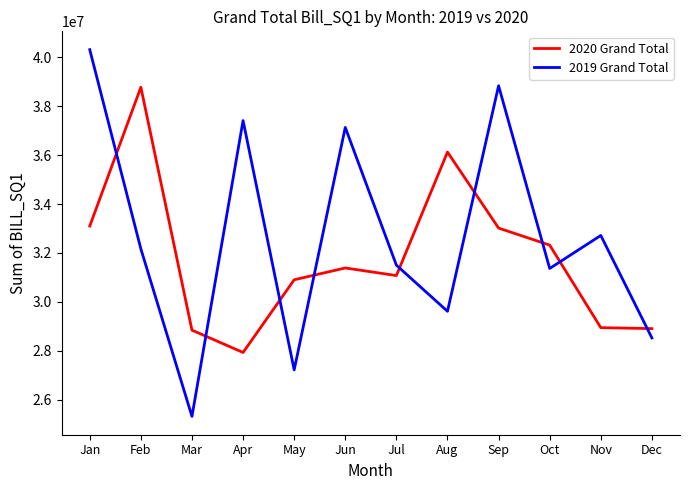

Is the value of 2019 Grand Total at Feb greater than the value of 2020 Grand Total at May?

Yes